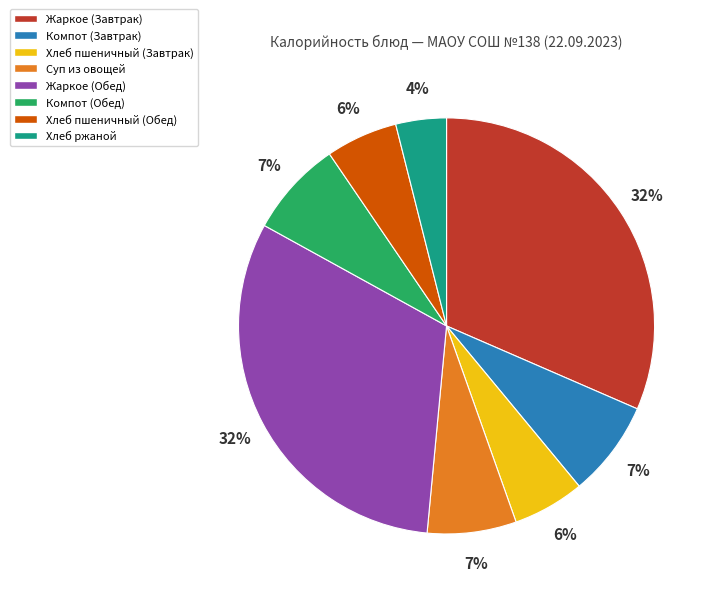

What is the smallest slice in the pie chart?

Хлеб ржаной